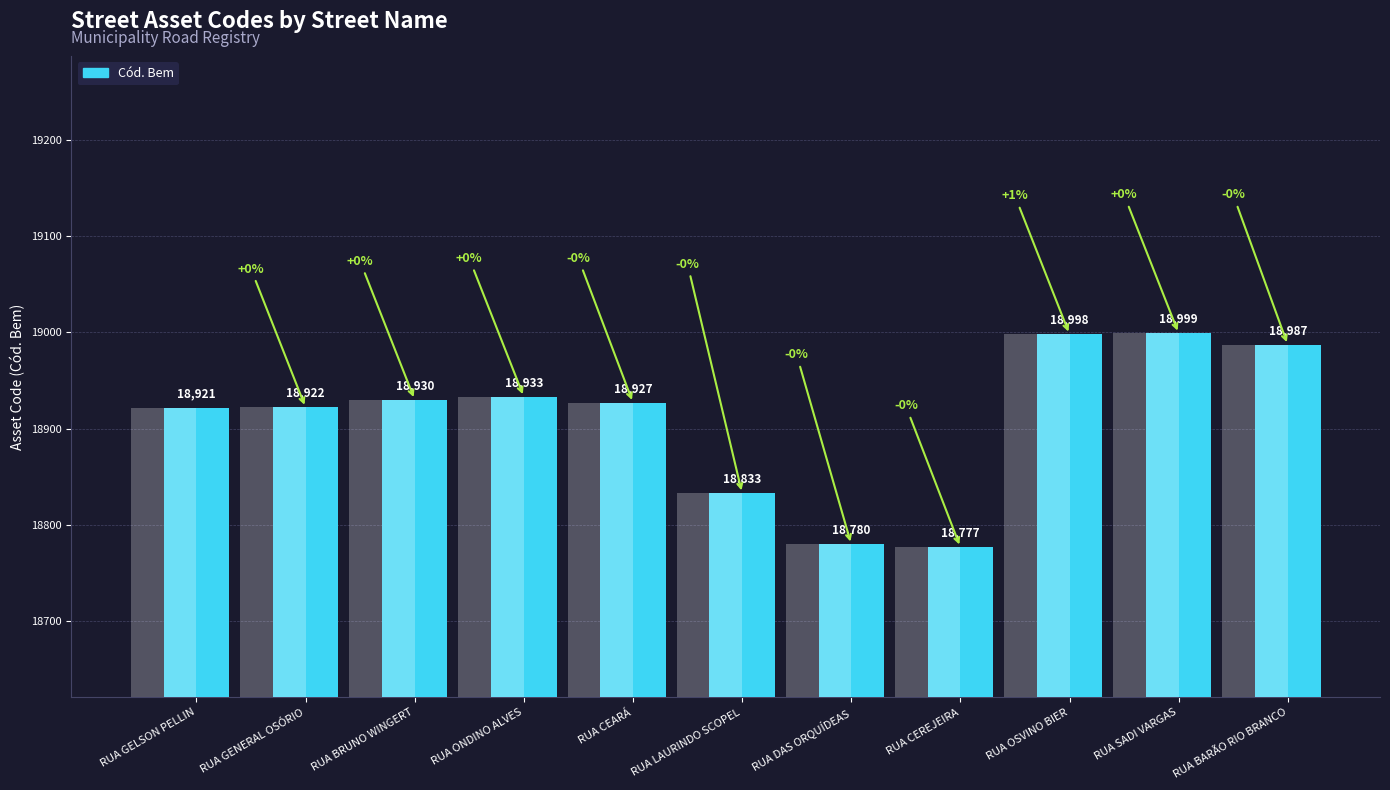

What is the minimum value shown in the chart?

18777